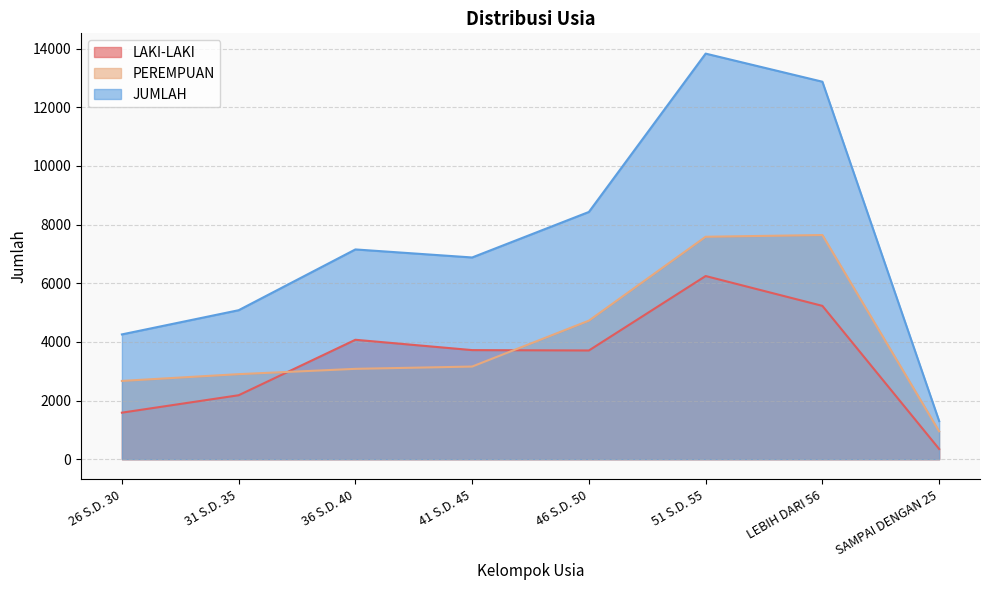

How many lines are shown in the chart?

3